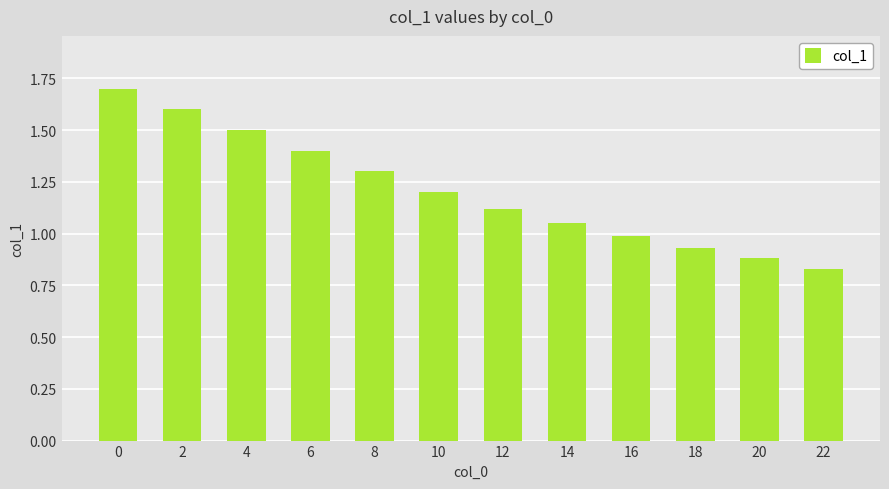

Are the bars horizontal?

No